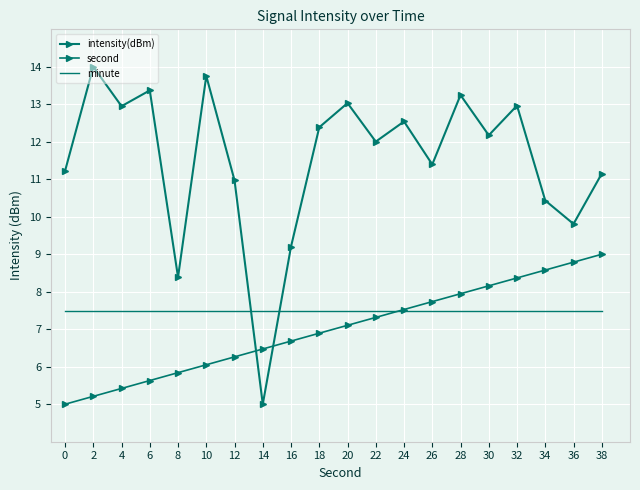

At which label does second first exceed 7?

20